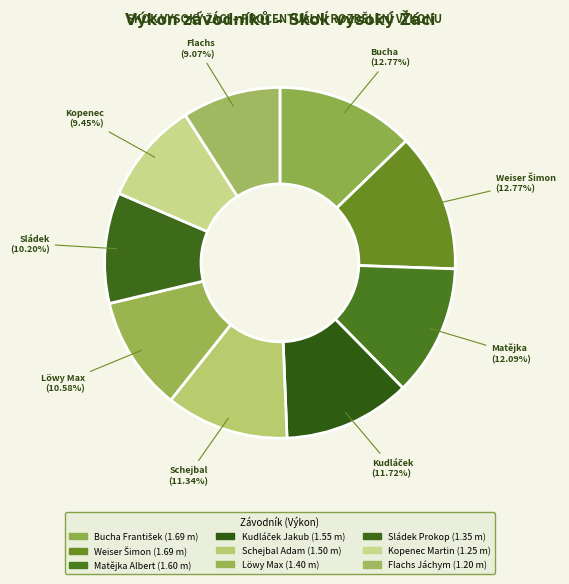

The Weiser Šimon slice represents 4% of the pie. True or false?

False